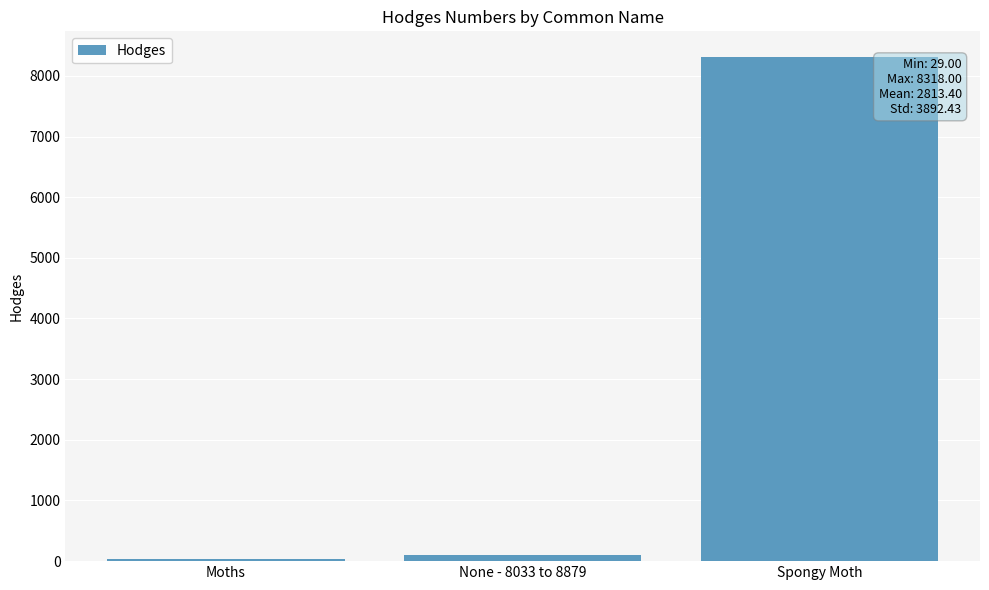

How many distinct data groups are displayed?

1